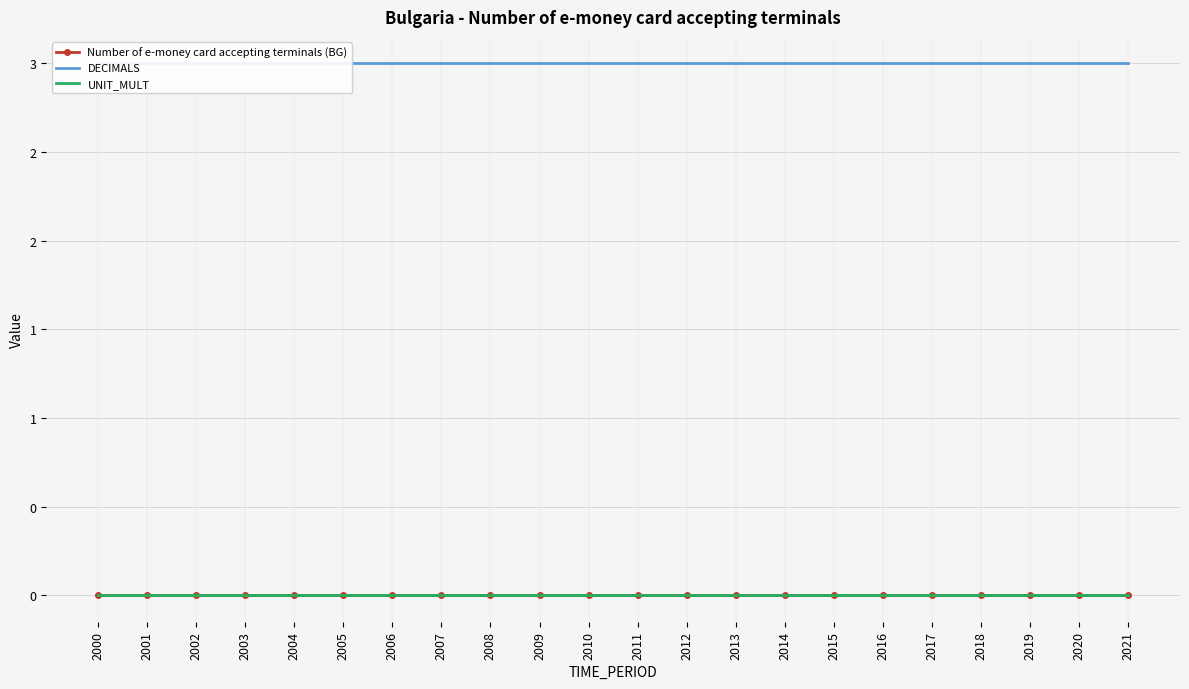

At which label does UNIT_MULT reach its peak?

2000